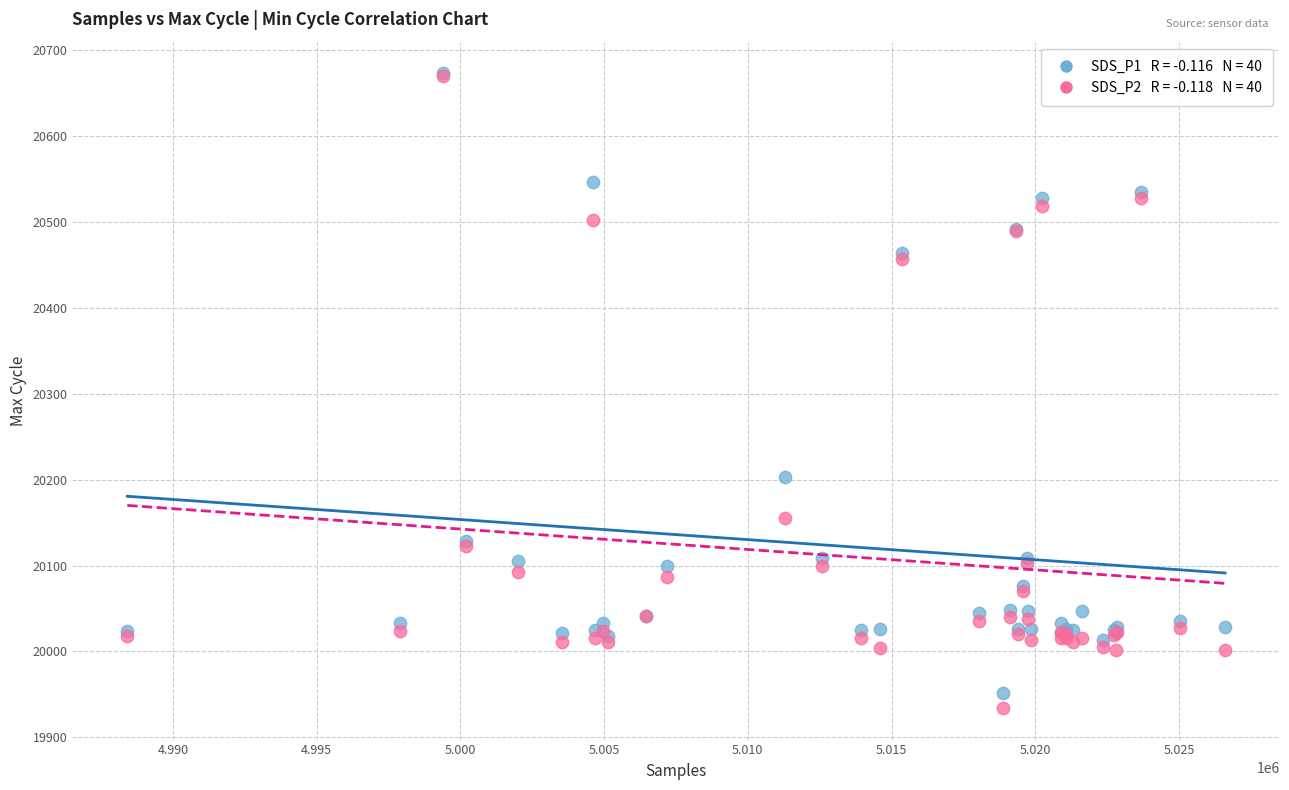

Across all series, what Y value is closest to 20303?

20203.0